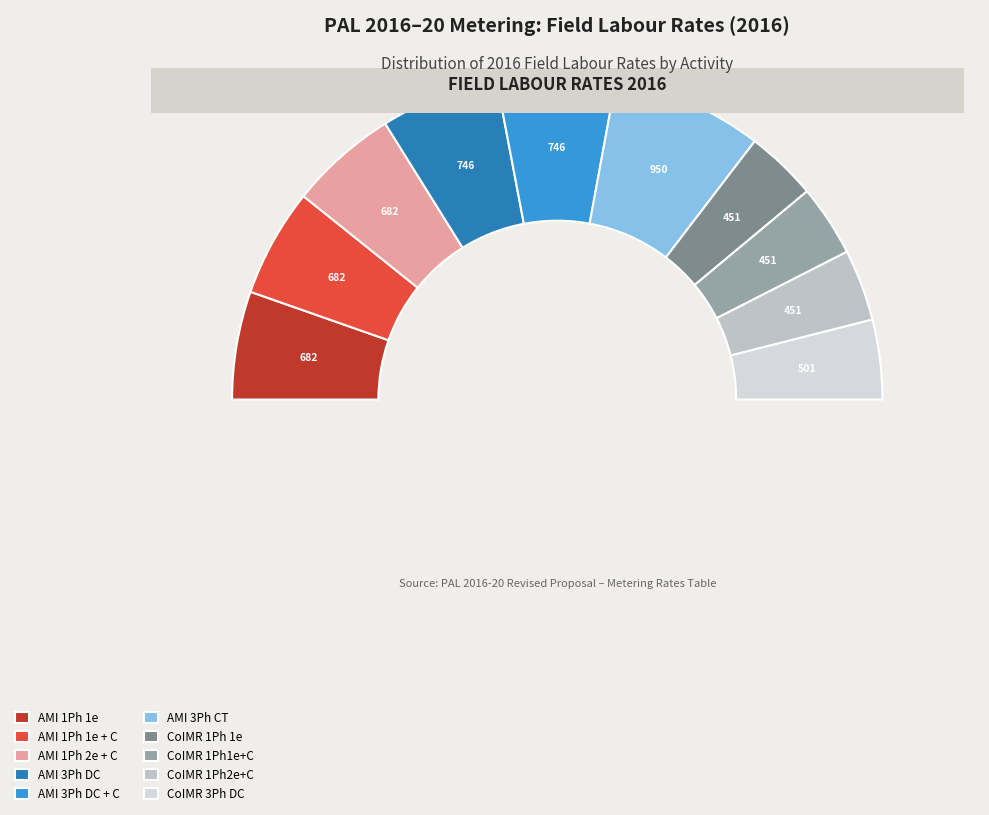

What is the smallest slice in the pie chart?

CoIMR 1Ph 1e